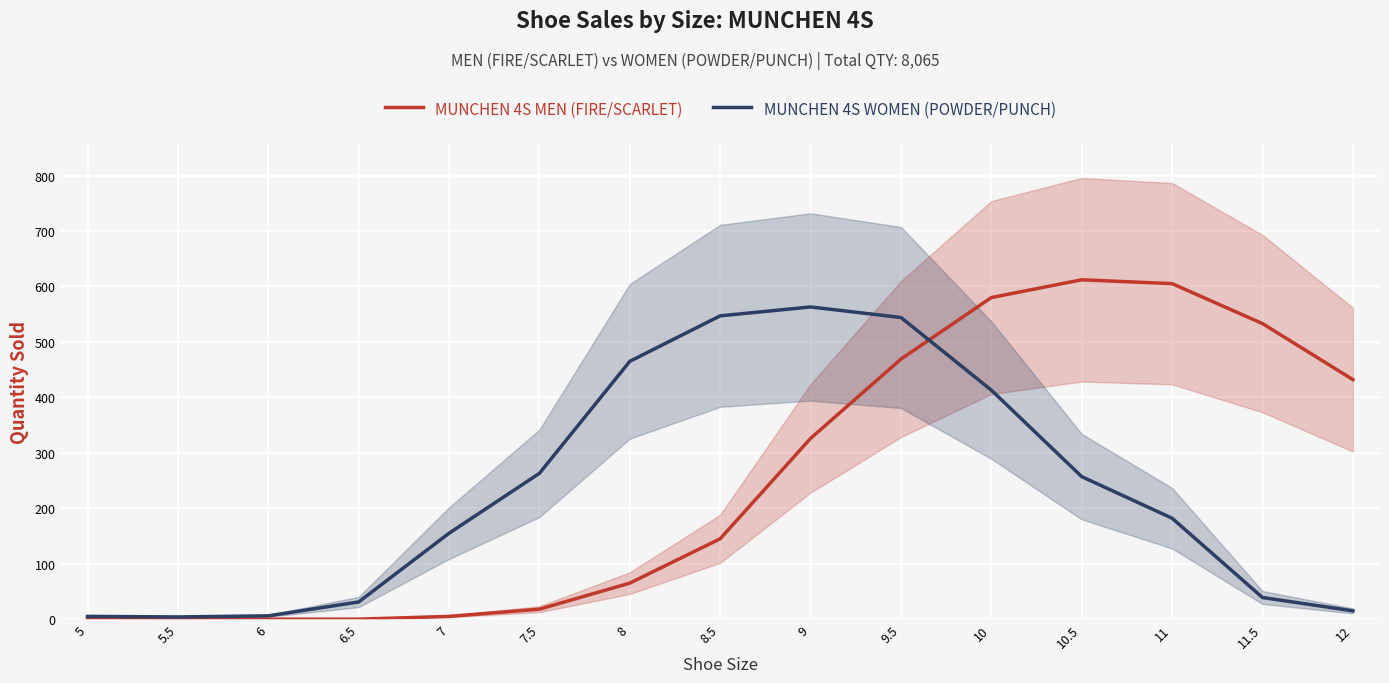

Which series ends up on top after the final intersection of MUNCHEN 4S WOMEN (POWDER/PUNCH) and MUNCHEN 4S MEN (FIRE/SCARLET)?

MUNCHEN 4S MEN (FIRE/SCARLET)